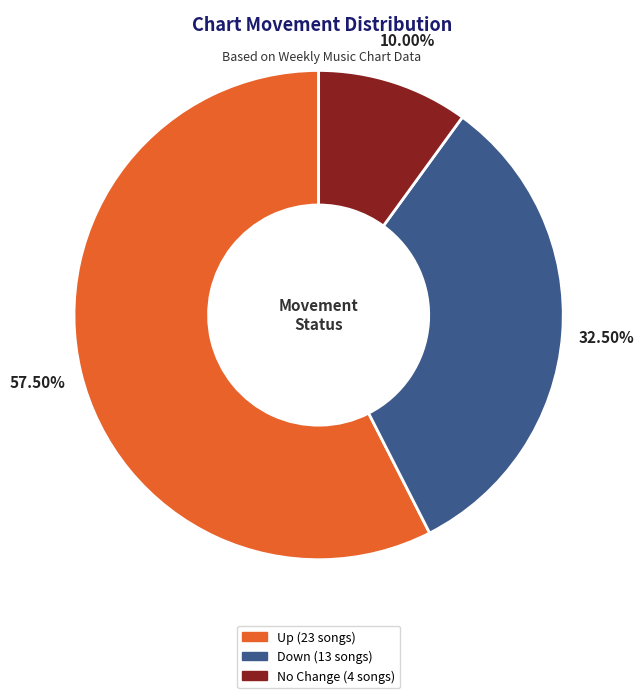

Is there any slice that represents more than half of the pie?

Yes